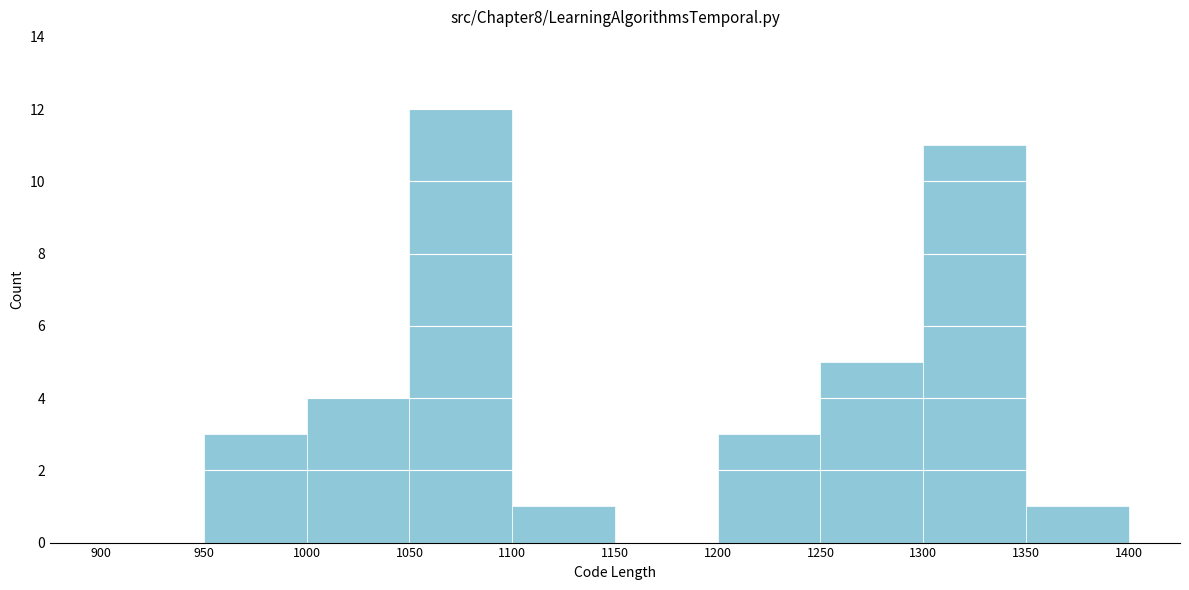

What is the height of the bar covering 1200 to 1250 on the x-axis? The values are not printed on the chart, so give them approximately, as read against the axis.

3